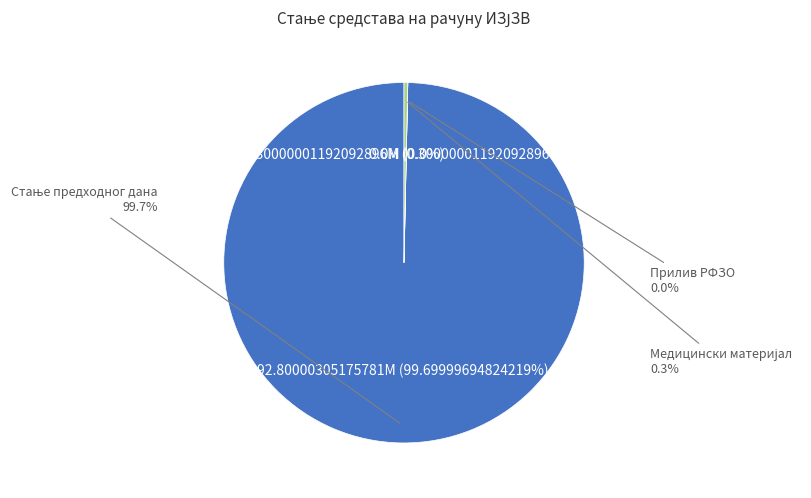

How much of the chart is everything except Прилив РФЗО?

100.0%